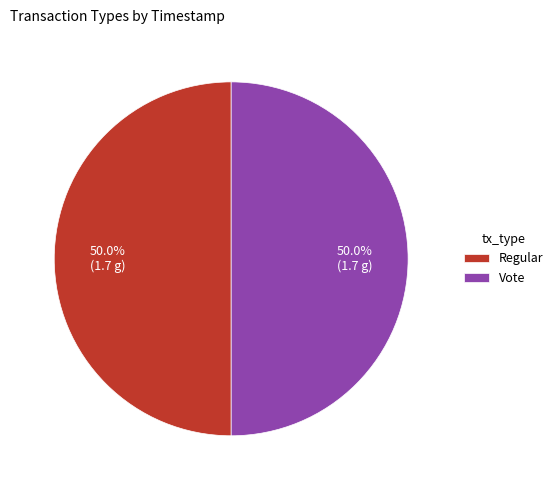

What is the ratio of the value at Regular to the value at Vote?

1.0